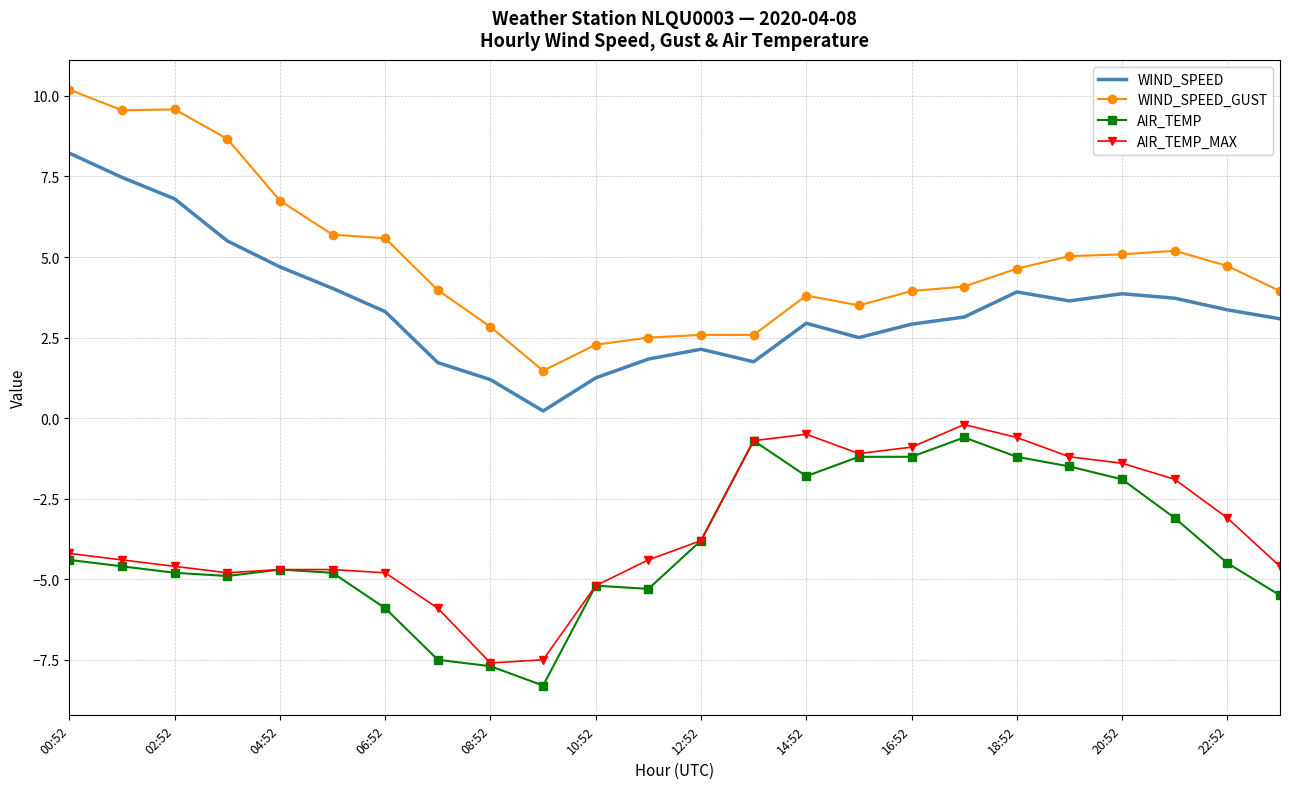

What is the lowest value of the AIR_TEMP series?

-8.3